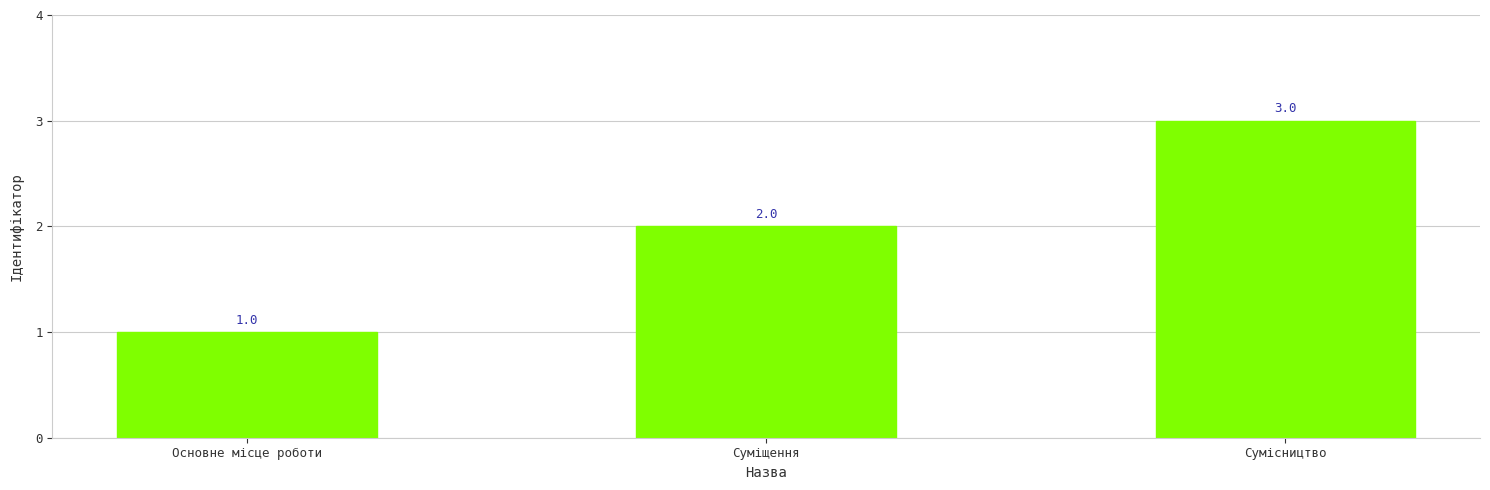

What is the sum of the values at Суміщення and Сумісництво?

5